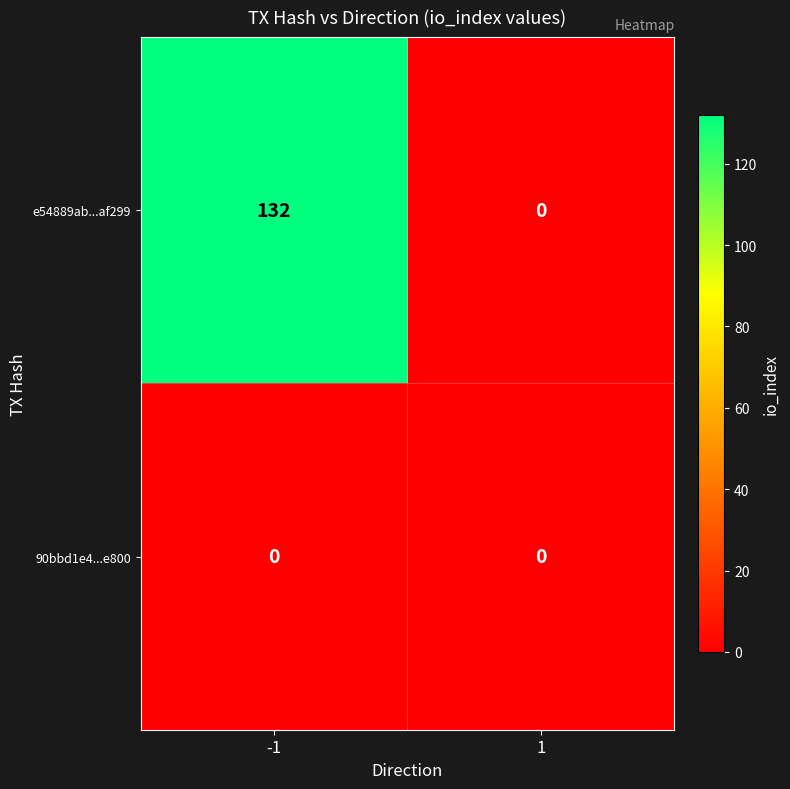

What is the average value of the e54889ab...af299 series?

66